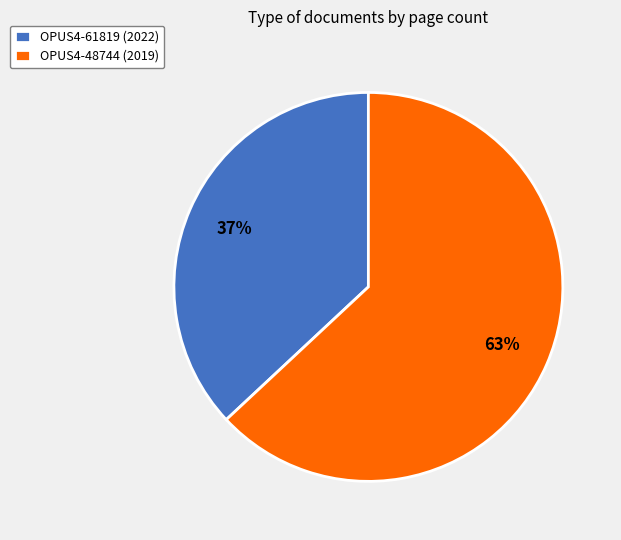

Which category accounts for the majority?

OPUS4-48744 (2019)